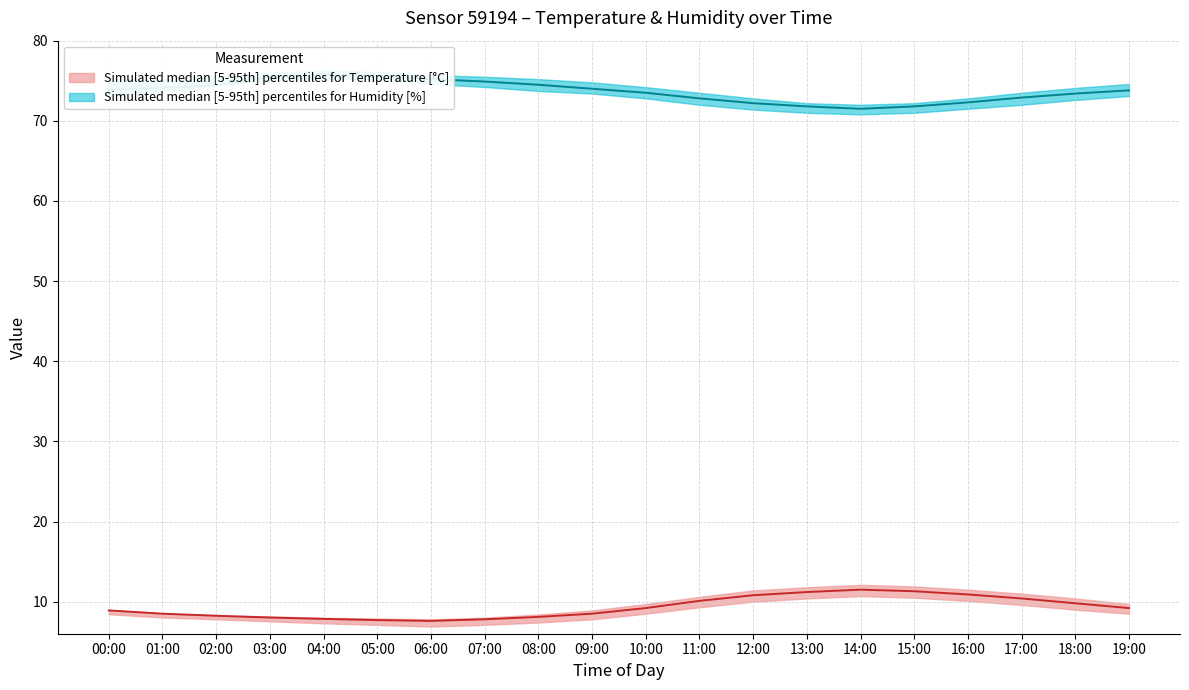

What is the label of the 17th point from the right?

03:00